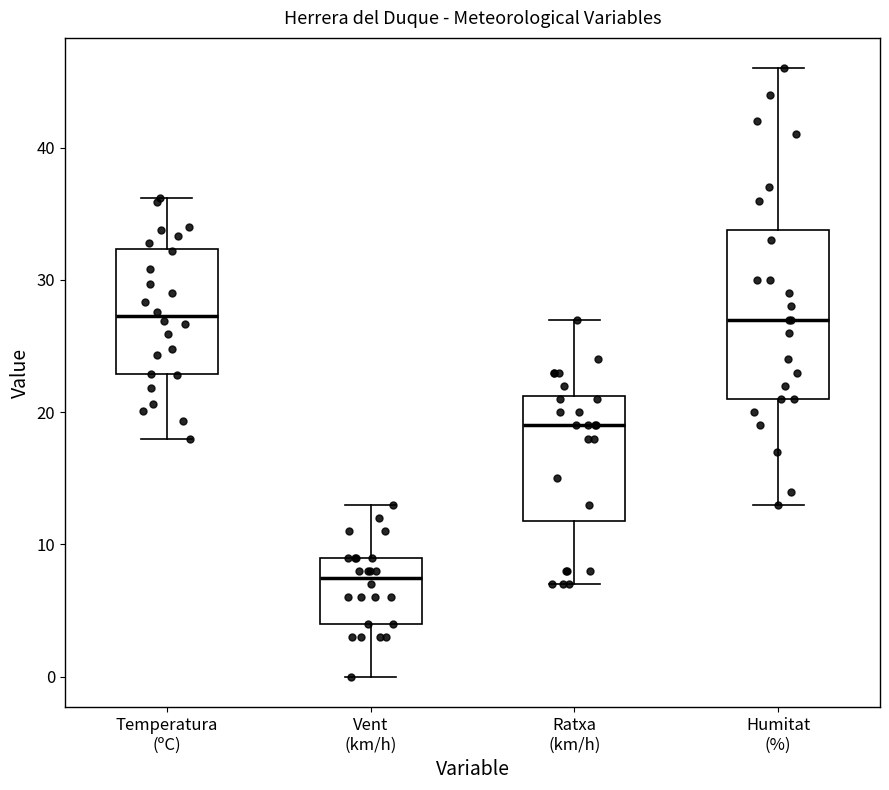

Which box is the tallest, from its lower edge to its upper edge?

Humitat (%)